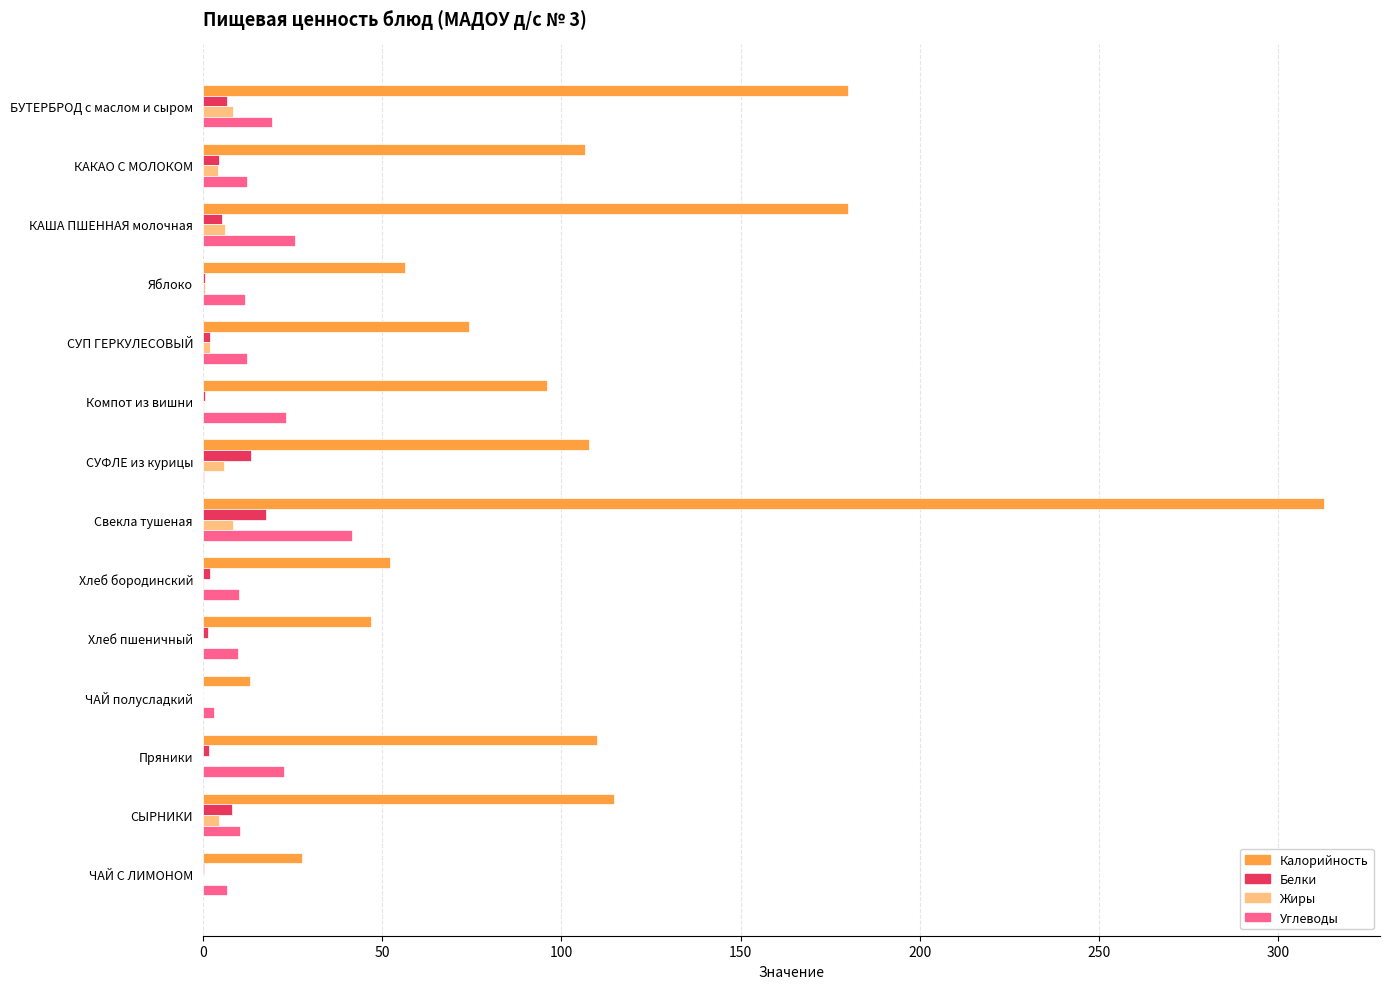

True or false: Калорийность has a value of 42.5 at ЧАЙ С ЛИМОНОМ.

False